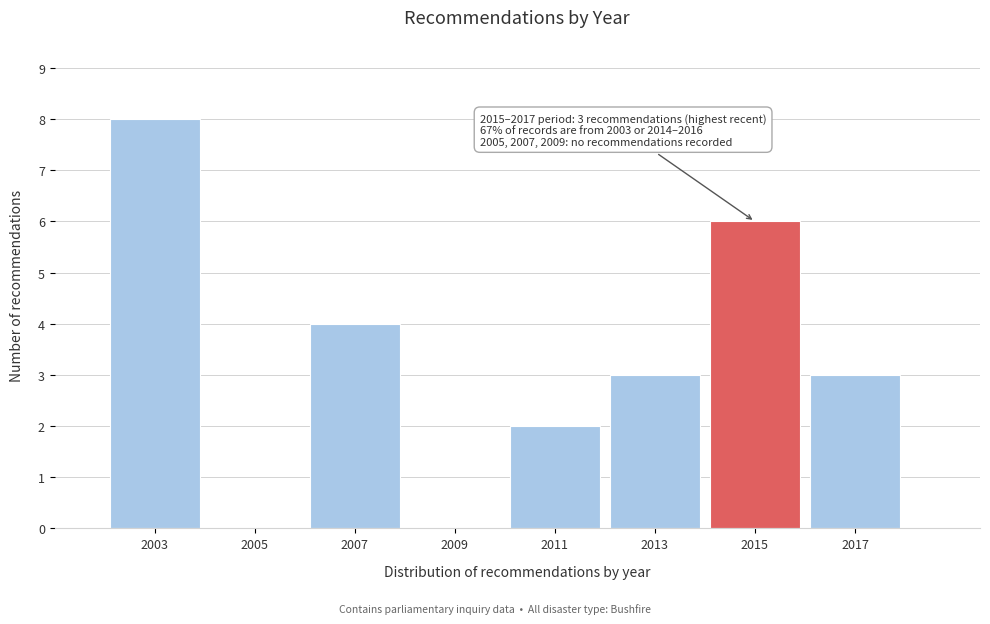

Reading right to left, list all the values displayed in this chart.

2017=3	2015=6	2013=3	2011=2	2009=0	2007=4	2005=0	2003=8